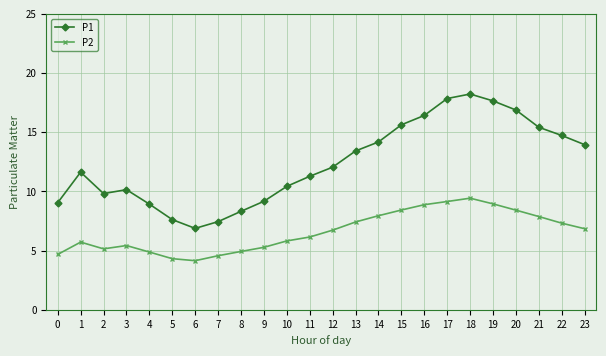

List the series in order of their overall mean, highest first.

P1, P2